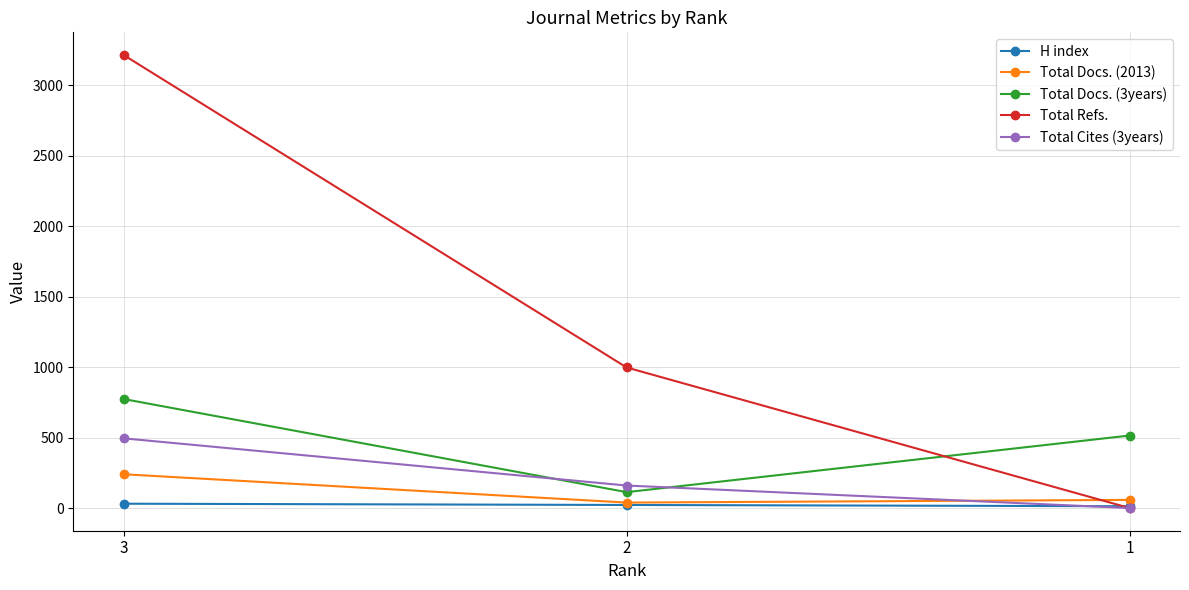

How many lines are shown in the chart?

5